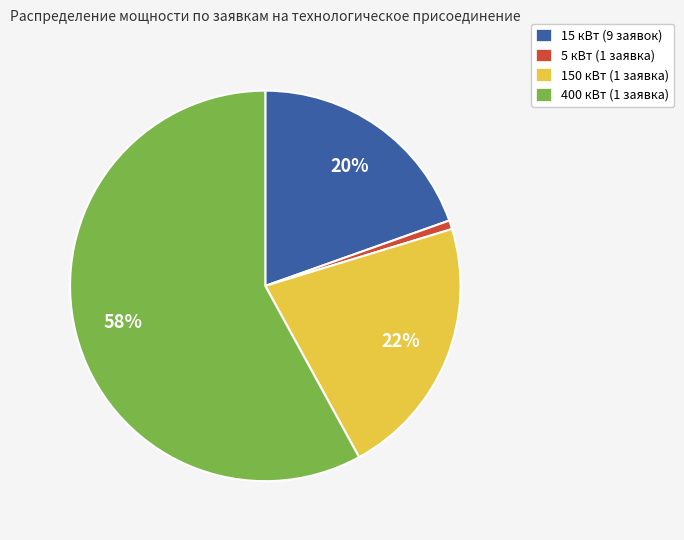

Is it true that 150 кВт (1 заявка) is 22% of the pie?

True